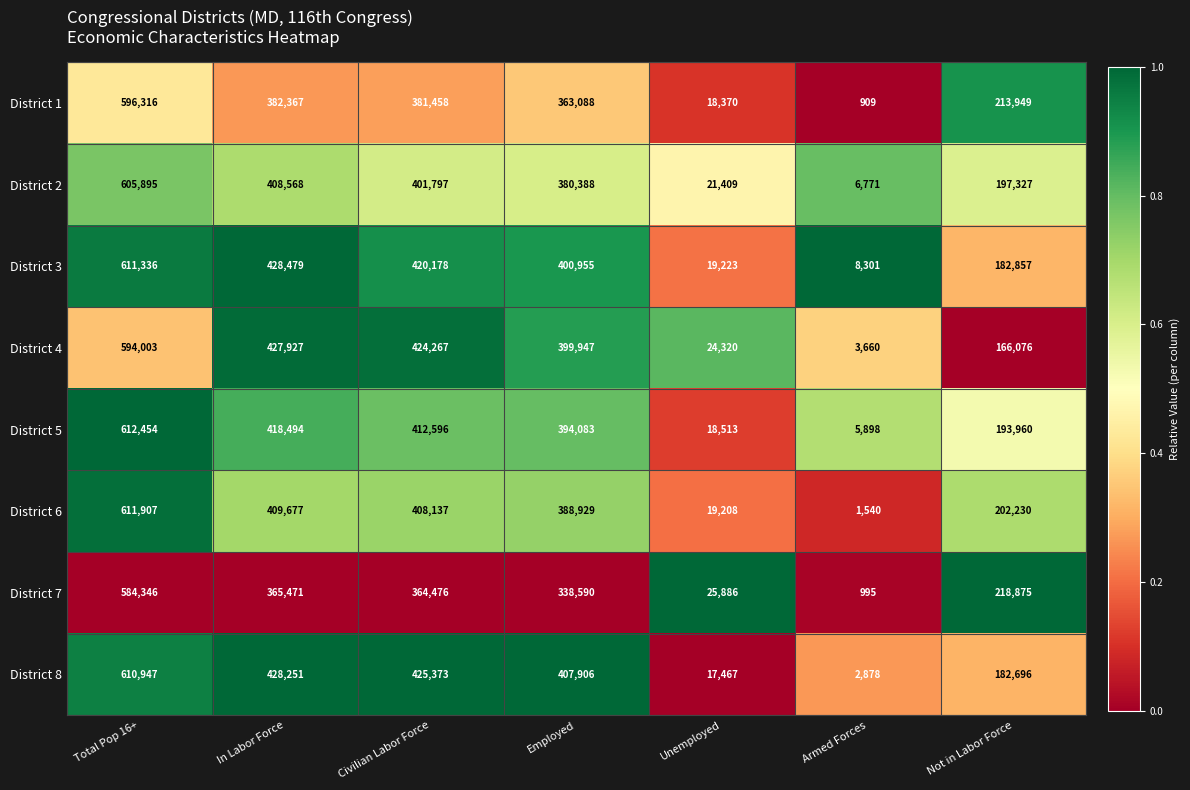

Rank the series by their maximum value, from highest to lowest.

District 5, District 6, District 3, District 8, District 2, District 1, District 4, District 7